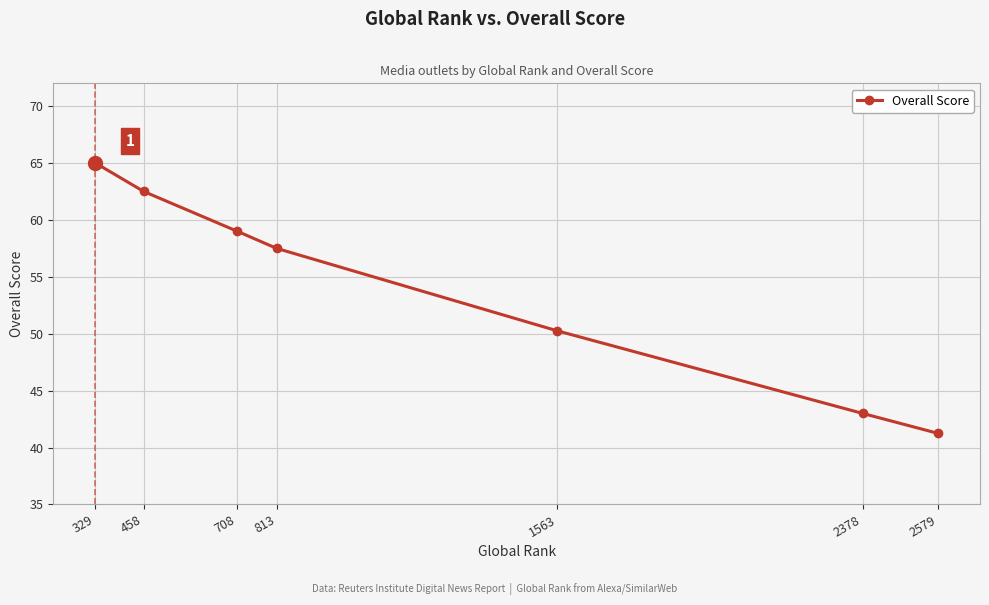

Is this an area chart (filled region under the line)?

No